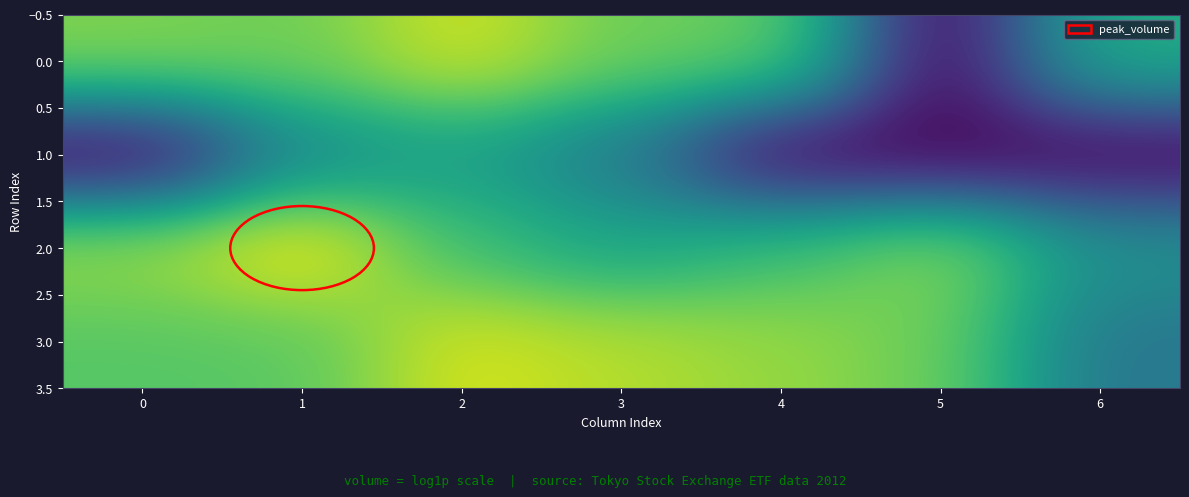

At which category is the sum across all series the highest?

2